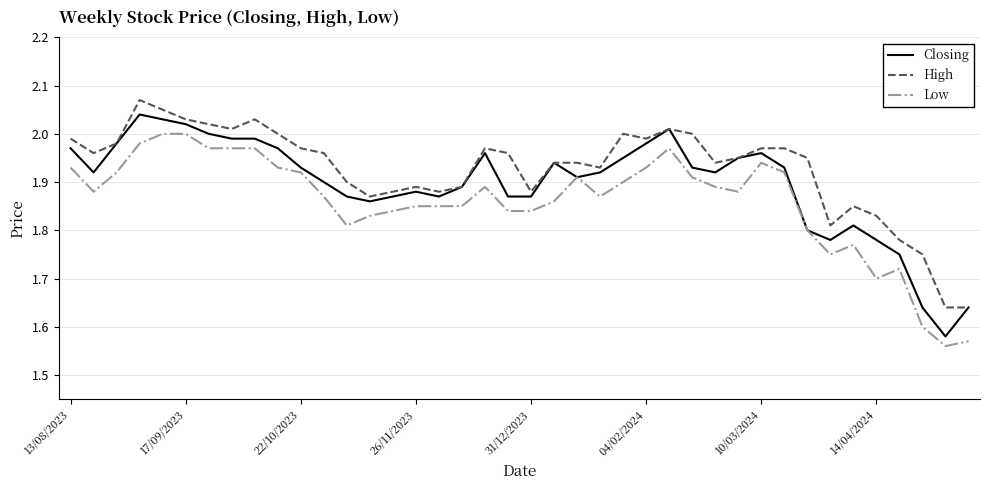

Which series has the largest total across all categories?

High